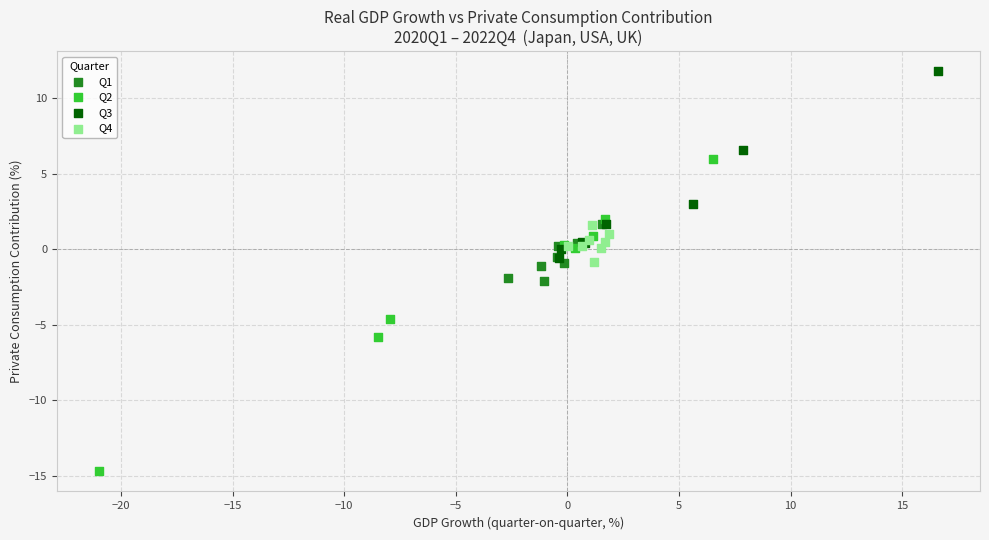

Which series reaches the minimum Y coordinate?

Q2